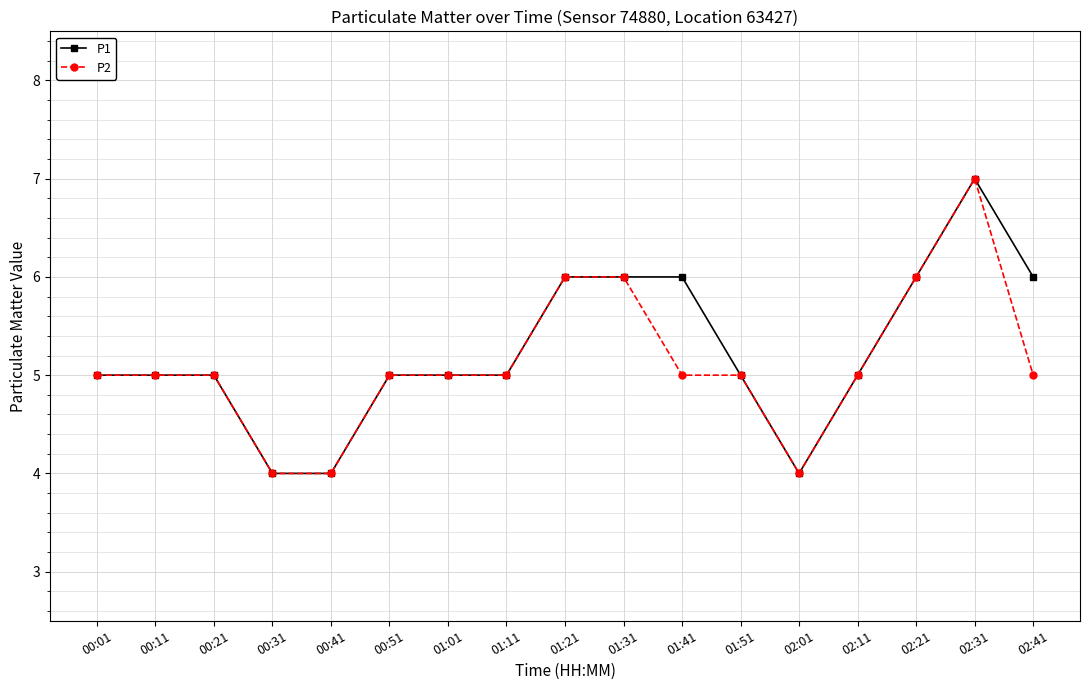

Is the value of P2 at 02:11 greater than the value of P1 at 00:41?

Yes